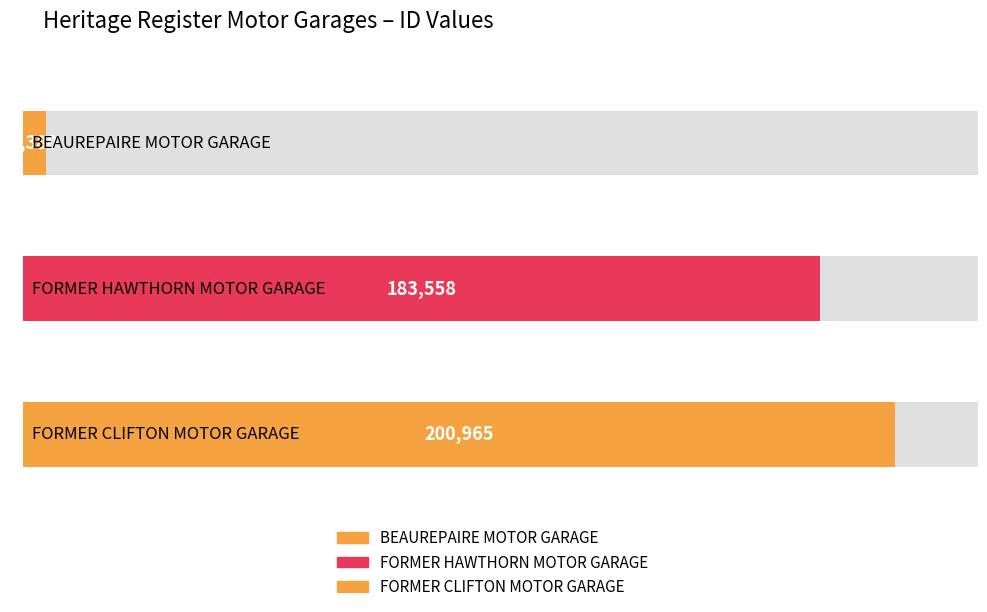

Is it true that the value at BEAUREPAIRE MOTOR GARAGE is 5380?

True